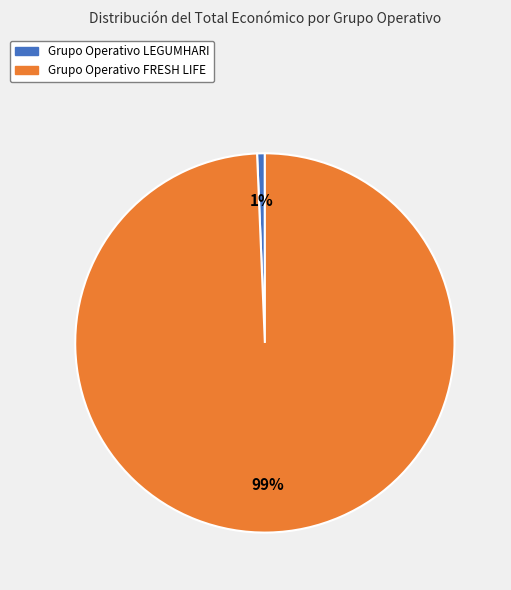

Do Grupo Operativo FRESH LIFE and Grupo Operativo LEGUMHARI together represent more than half of the pie?

Yes